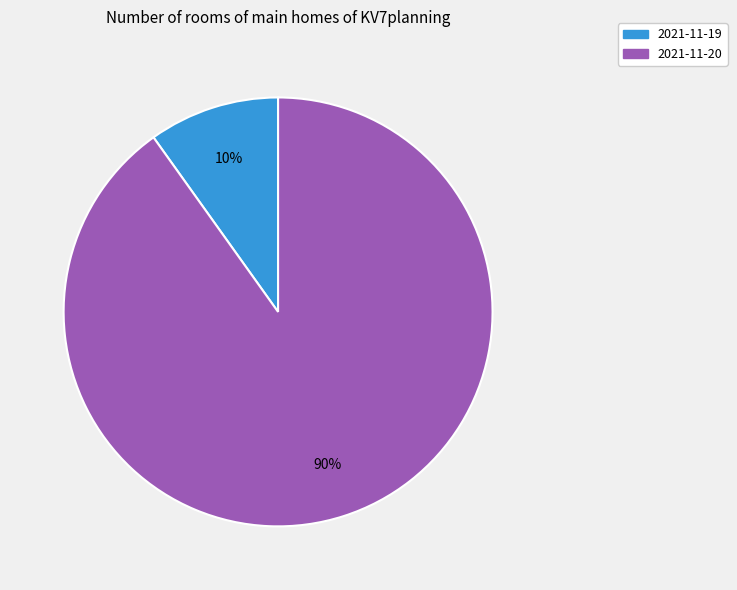

Which has a higher value, 2021-11-20 or 2021-11-19?

2021-11-20